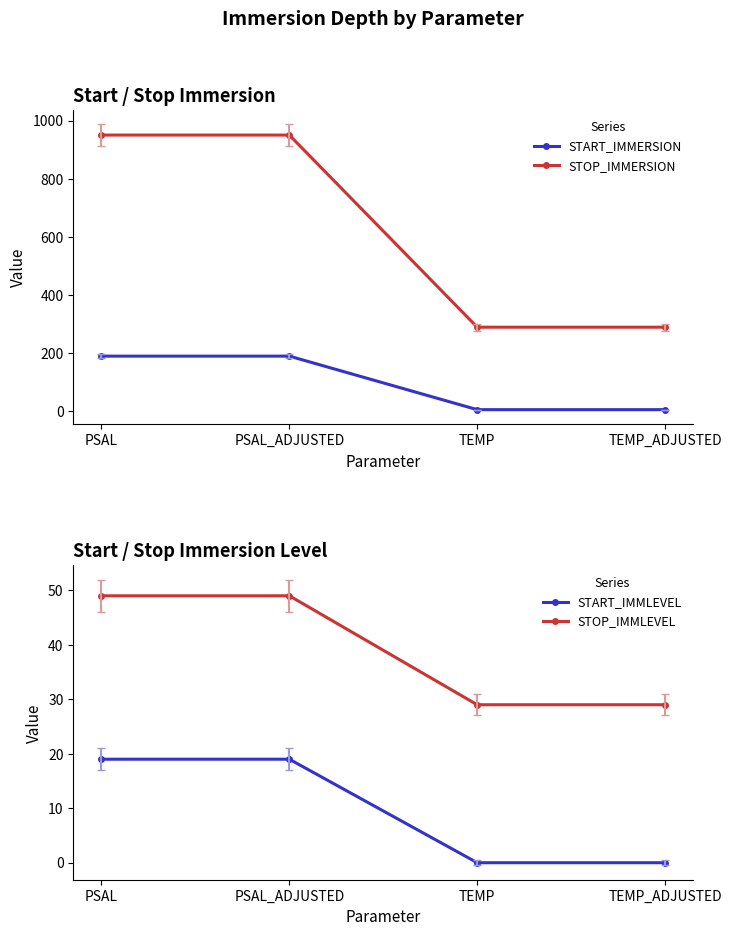

True or false: START_IMMERSION has a value of 341.4 at PSAL.

False